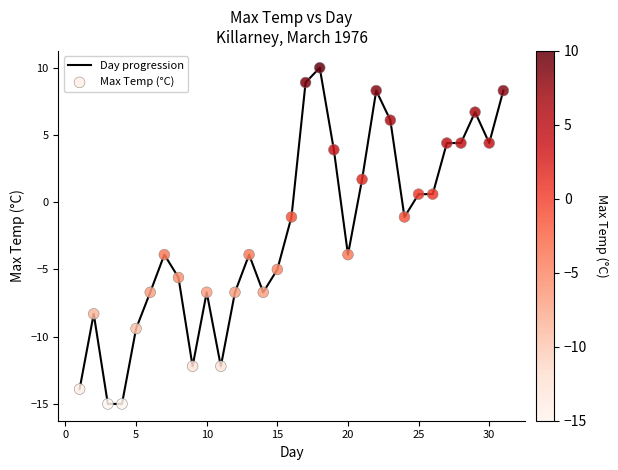

What is the difference between the maximum and minimum values?

25.0